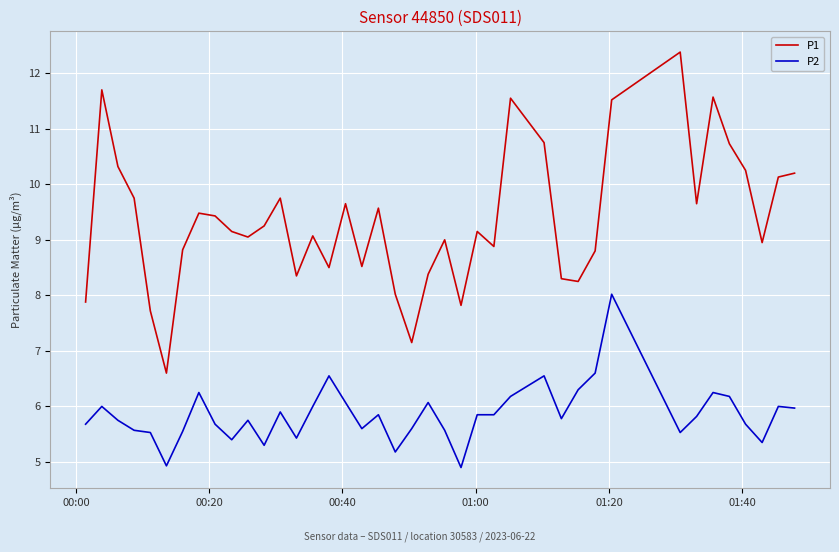

How many interior local valleys does the P1 series have?

11